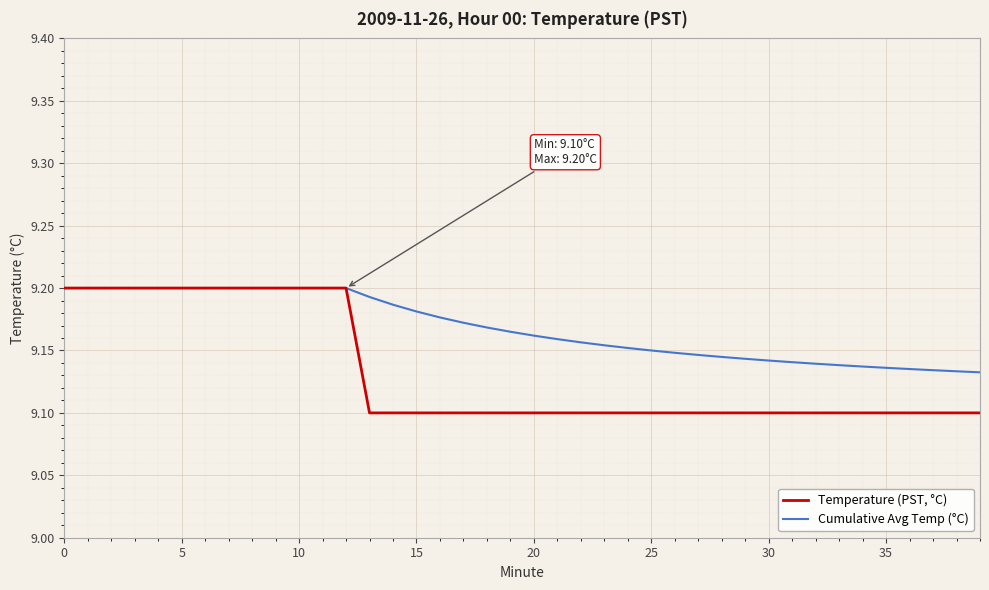

Which series has the widest spread of values?

Temperature (PST, °C)